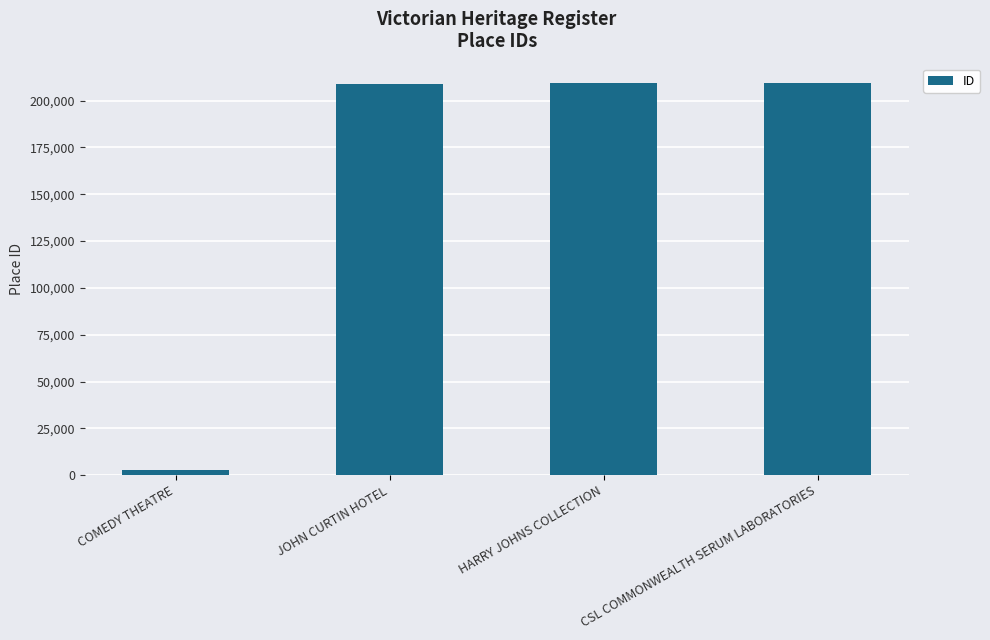

What is the difference between the maximum and minimum values?

206643